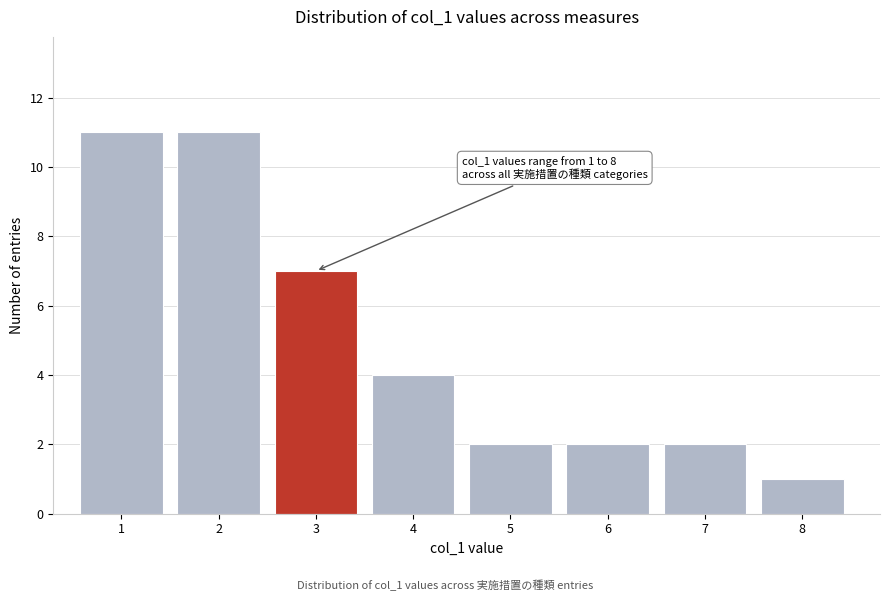

Reading left to right, extract all data points from this chart.

11	11	7	4	2	2	2	1